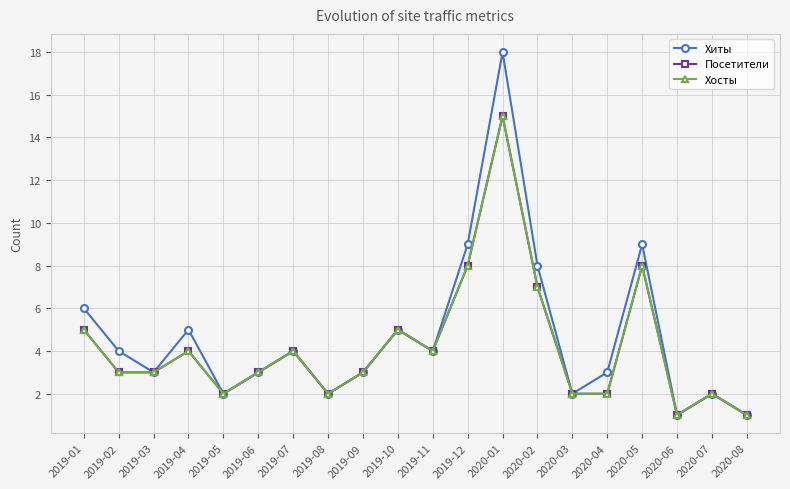

Is it true that Хосты equals 3 at 2020-05?

False